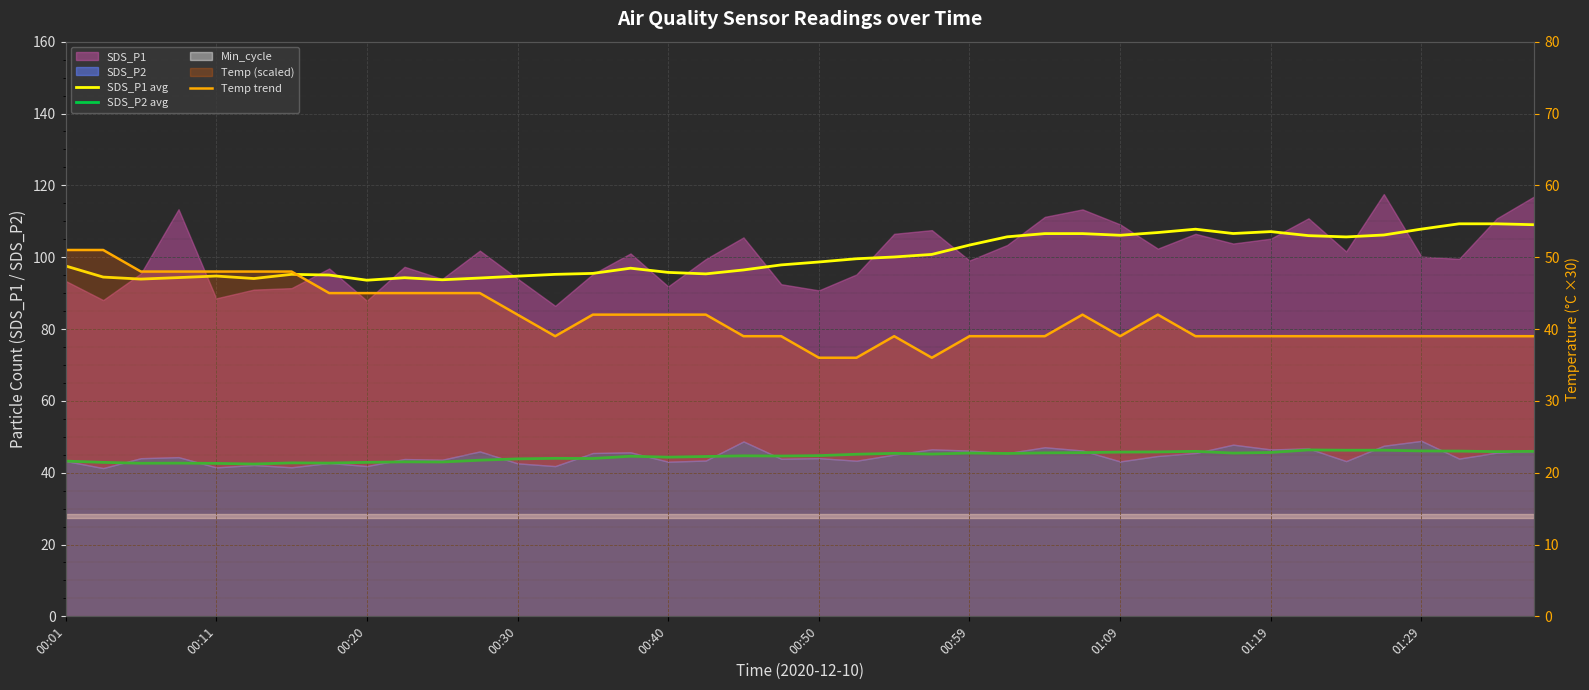

What is the greatest value displayed?

109.3